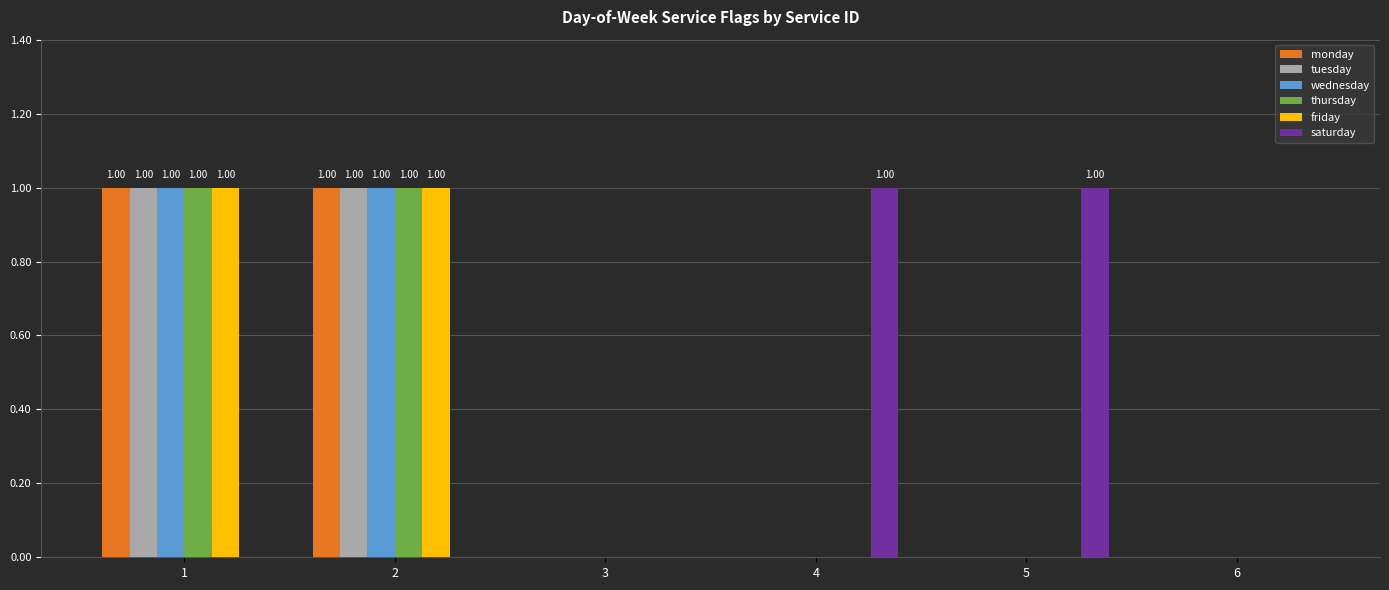

Count the number of data series in this chart.

6